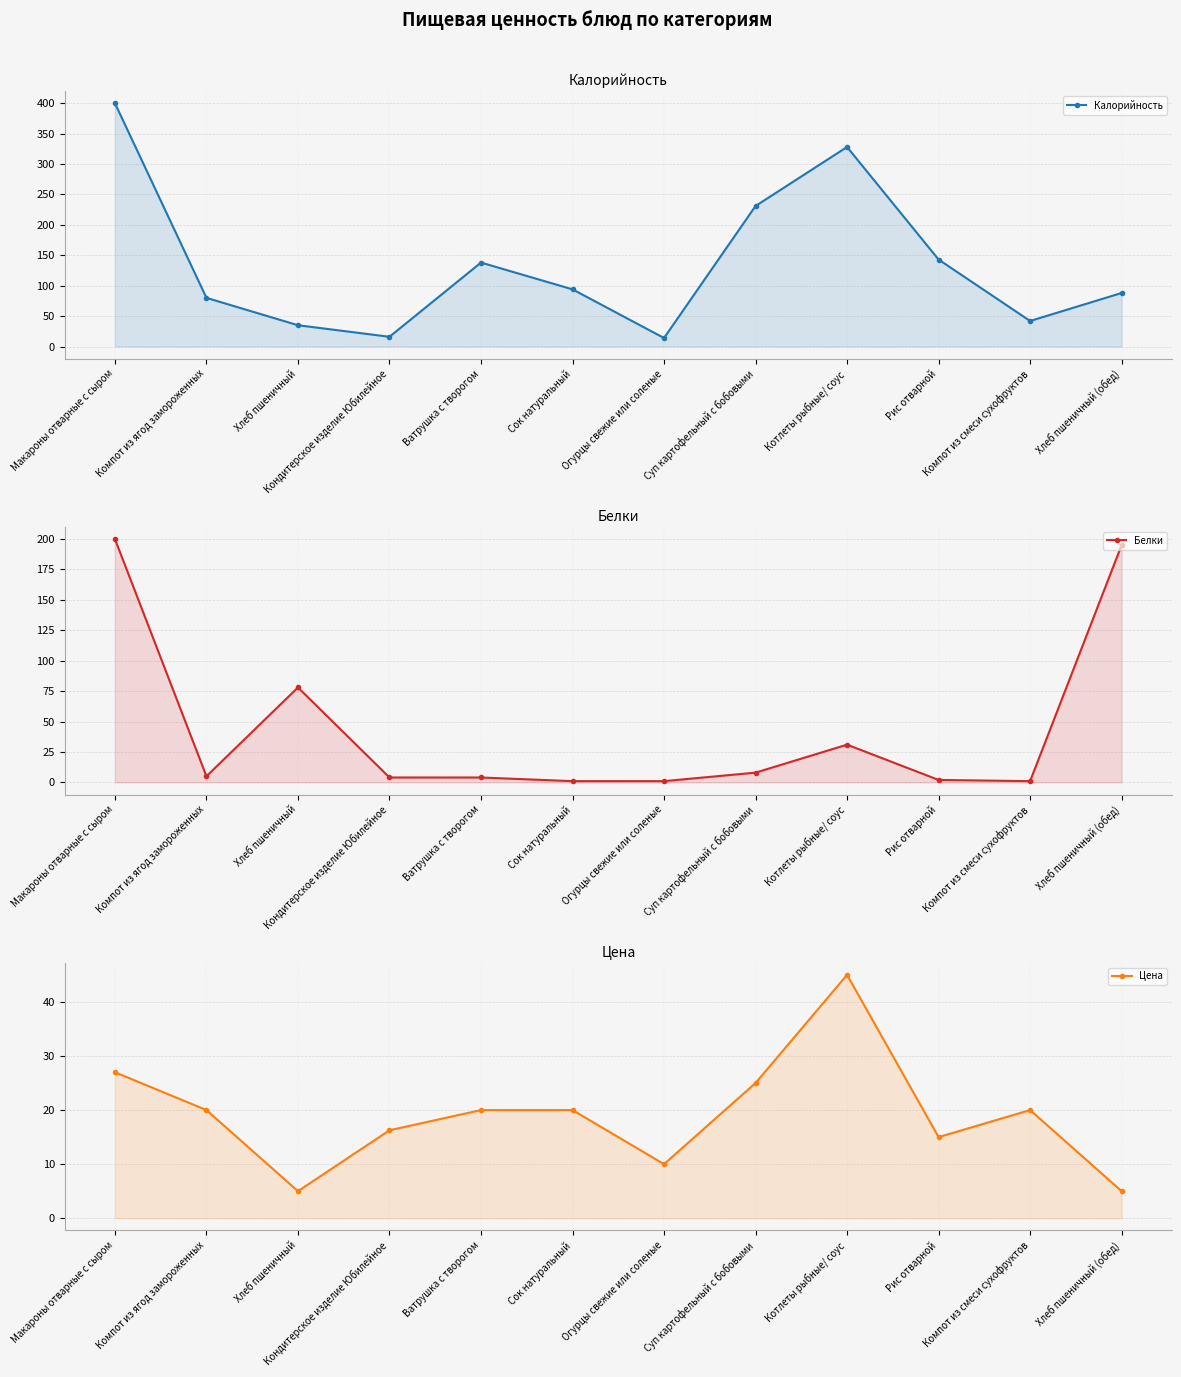

Reading right to left, what are all the values shown in this chart?

Калорийность: 88.0	42.0	143.0	328.0	231.0	14.0	94.0	138.0	16.0	35.0	80.0	400.0
Белки: 195.0	1.0	2.0	31.0	8.0	1.0	1.0	4.0	4.0	78.0	5.0	200.0
Цена: 5.0	20.0	15.0	45.0	25.0	10.0	20.0	20.0	16.3	5.0	20.0	27.0